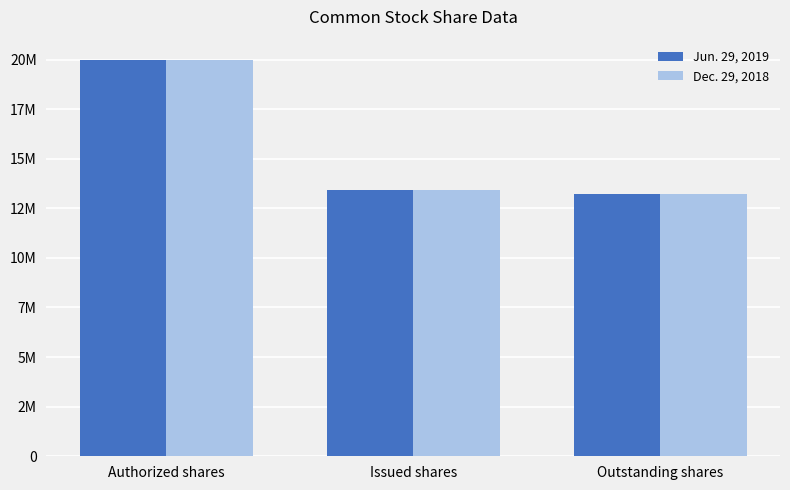

Are the bars grouped side by side (vs. stacked)?

Yes